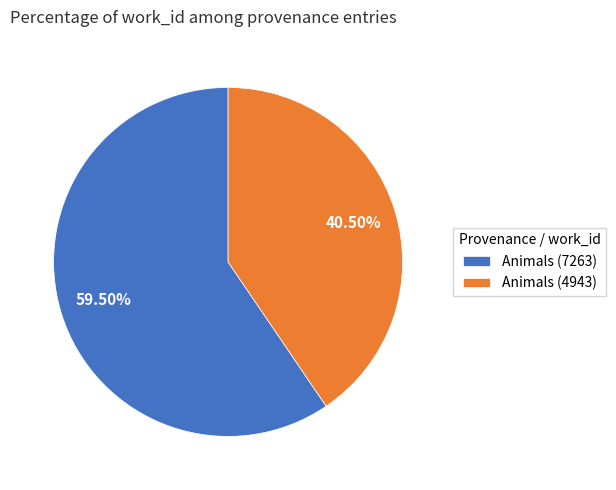

Do Animals (4943) and Animals (7263) together represent more than half of the pie?

Yes